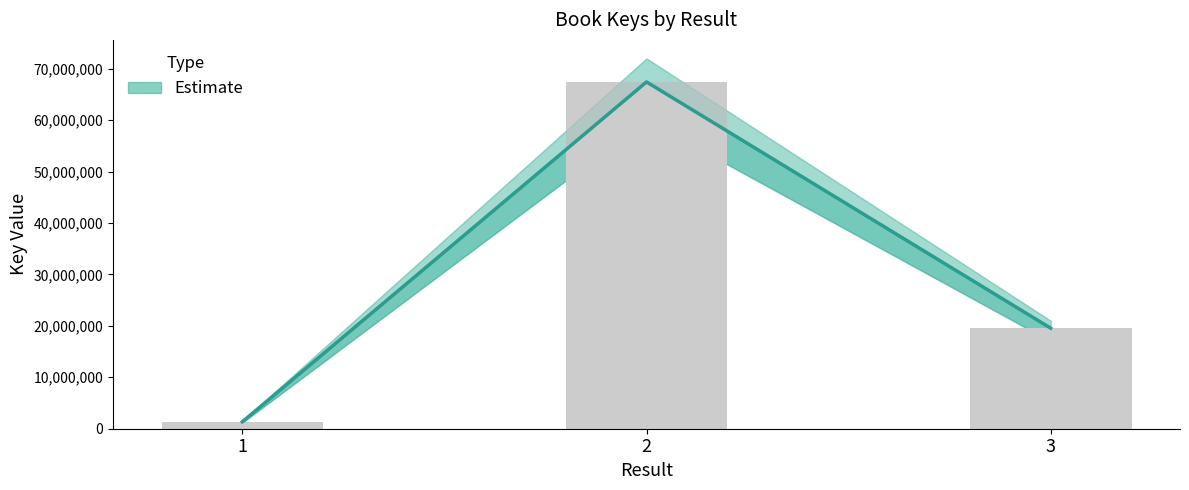

How many values are between 1345271 and 67426128?

3